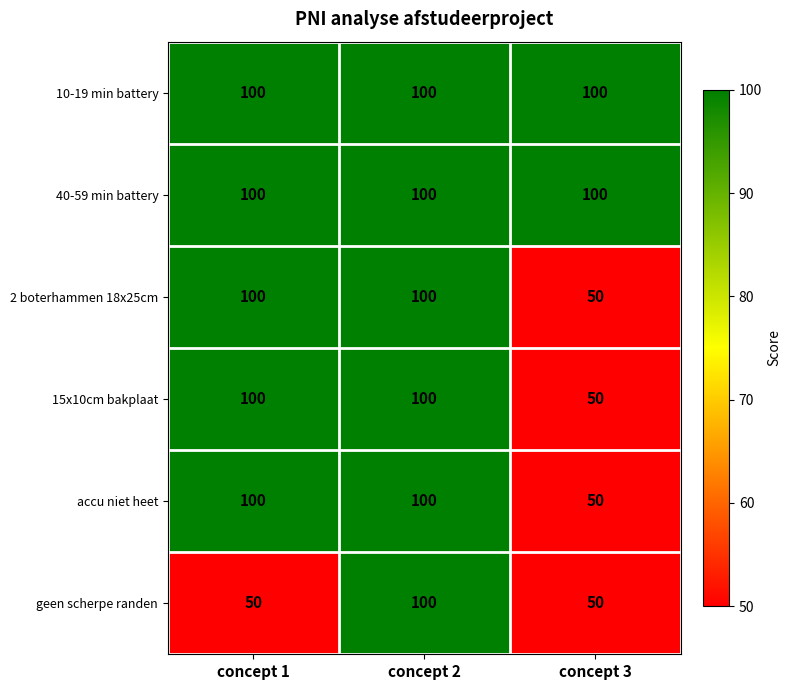

Reading left to right, extract all data points from this chart.

10-19 min battery: 100	100	100
40-59 min battery: 100	100	100
2 boterhammen 18x25cm: 100	100	50
15x10cm bakplaat: 100	100	50
accu niet heet: 100	100	50
geen scherpe randen: 50	100	50